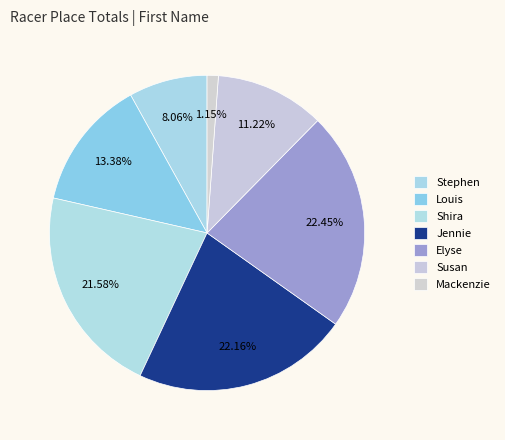

How many segments does this pie chart have?

7